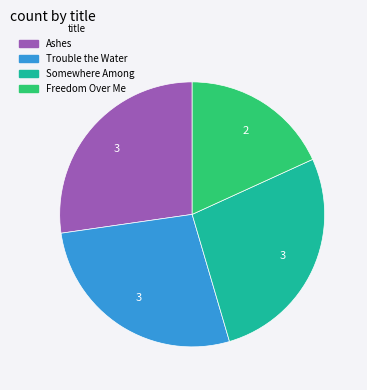

How many segments does this pie chart have?

4